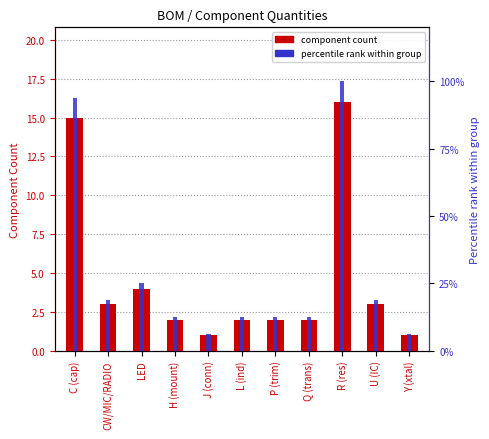

Between L (ind) and Q (trans), which series saw the biggest shift?

component count